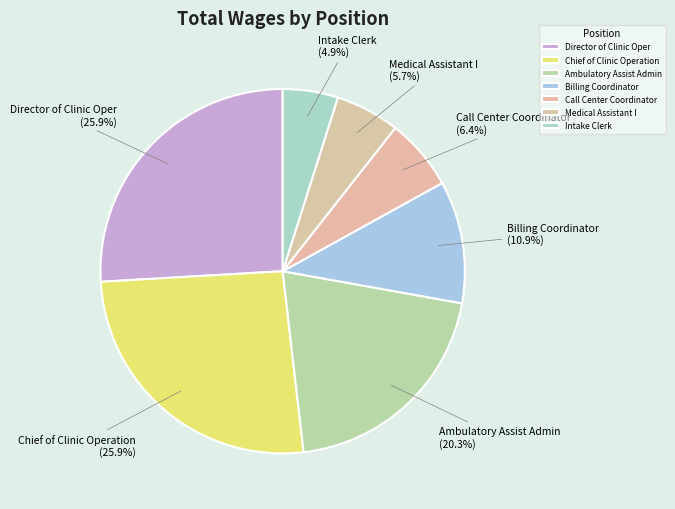

Do Medical Assistant I and Chief of Clinic Operation together represent more than half of the pie?

No